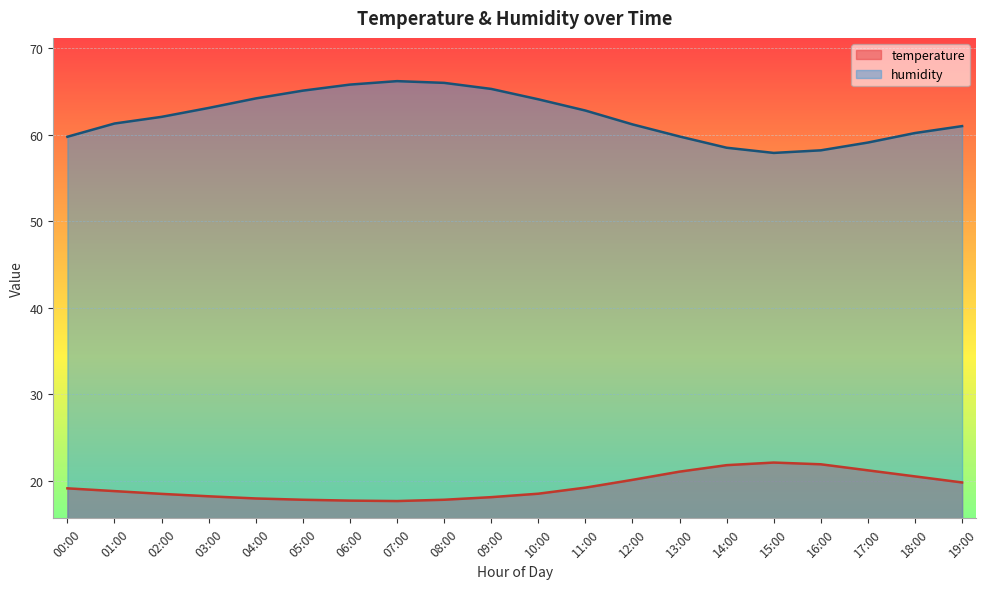

How many lines are shown in the chart?

2